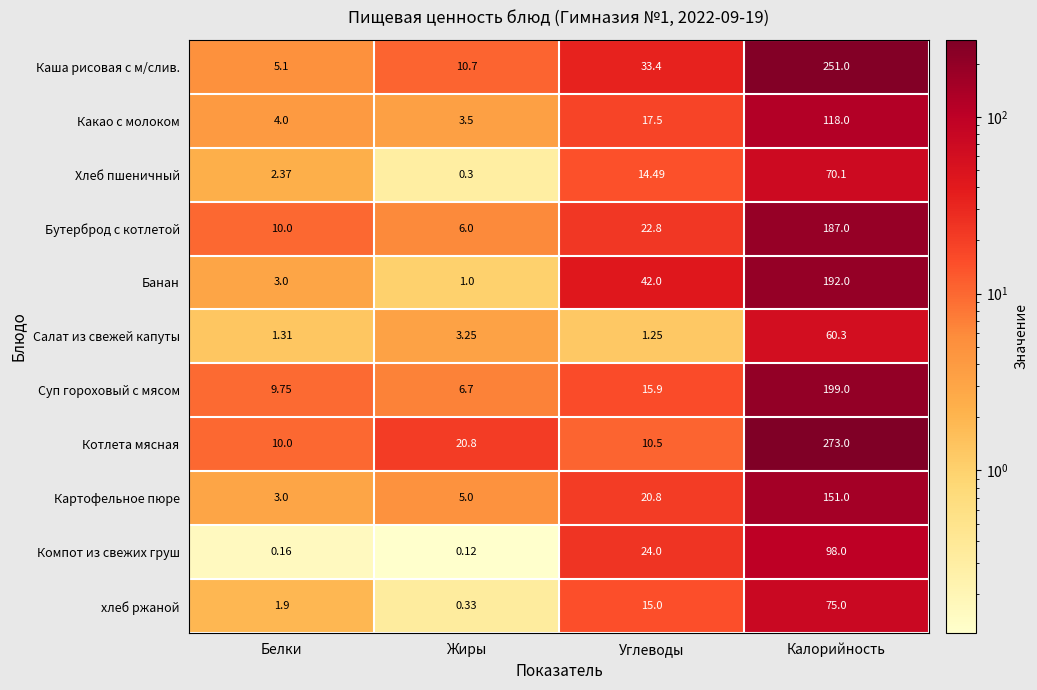

At which category is the sum across all series the highest?

Калорийность